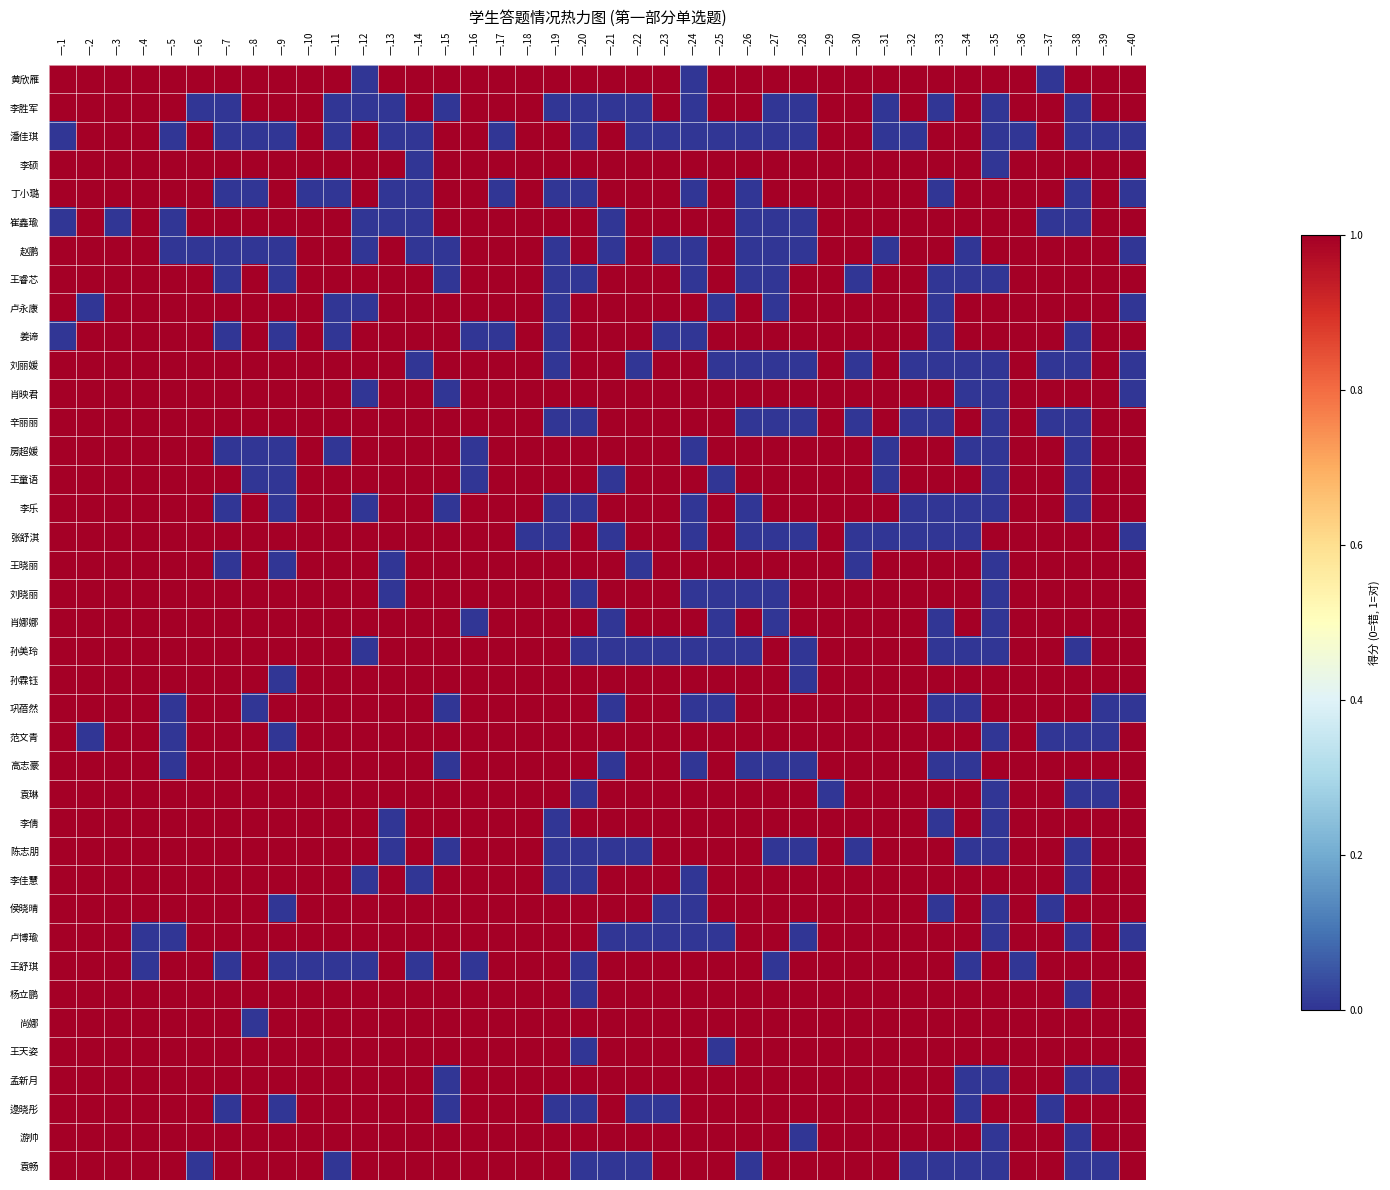

At how many categories does at least one series exceed 0?

40